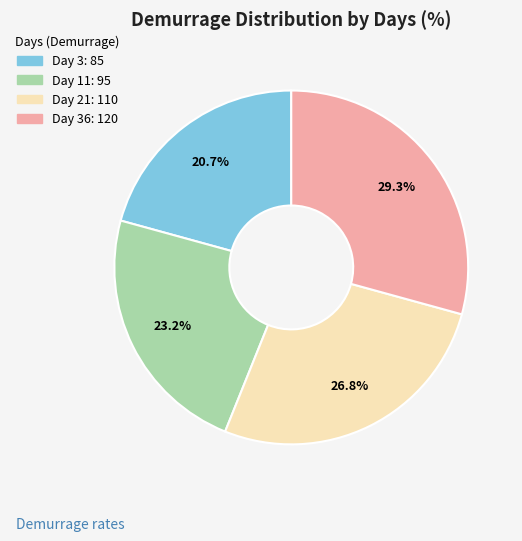

Is there any slice that represents more than half of the pie?

No